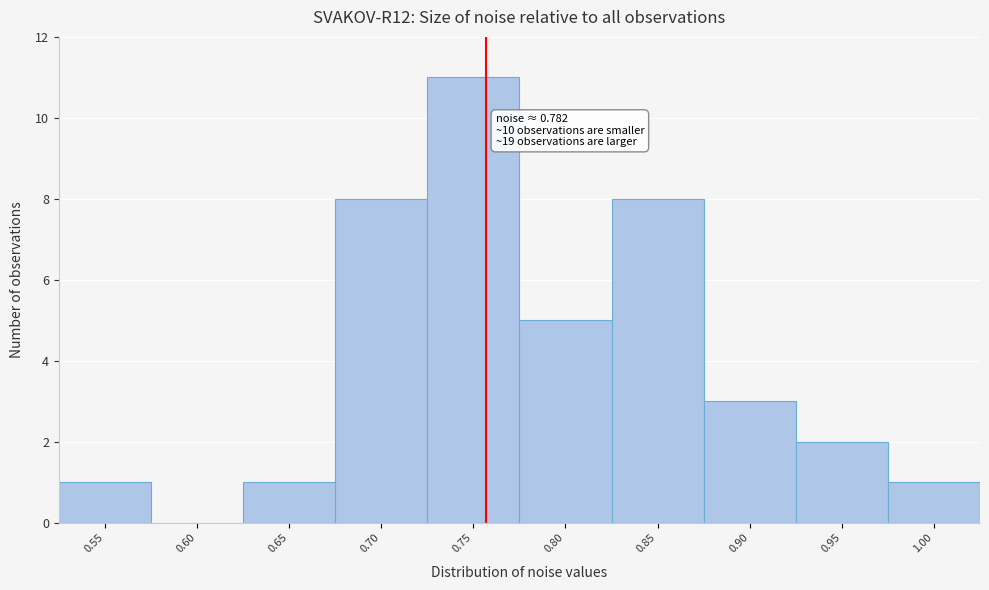

Reading left to right, extract all data points from this chart.

0.55=1	0.60=0	0.65=1	0.70=8	0.75=11	0.80=5	0.85=8	0.90=3	0.95=2	1.00=1